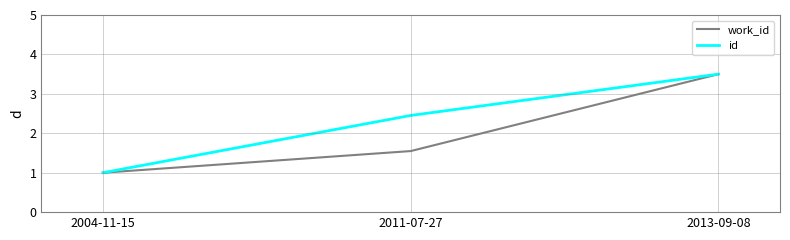

Reading left to right, what are all the values shown in this chart?

work_id: 2004-11-15=1.0	2011-07-27=1.5	2013-09-08=3.5
id: 2004-11-15=1.0	2011-07-27=2.5	2013-09-08=3.5